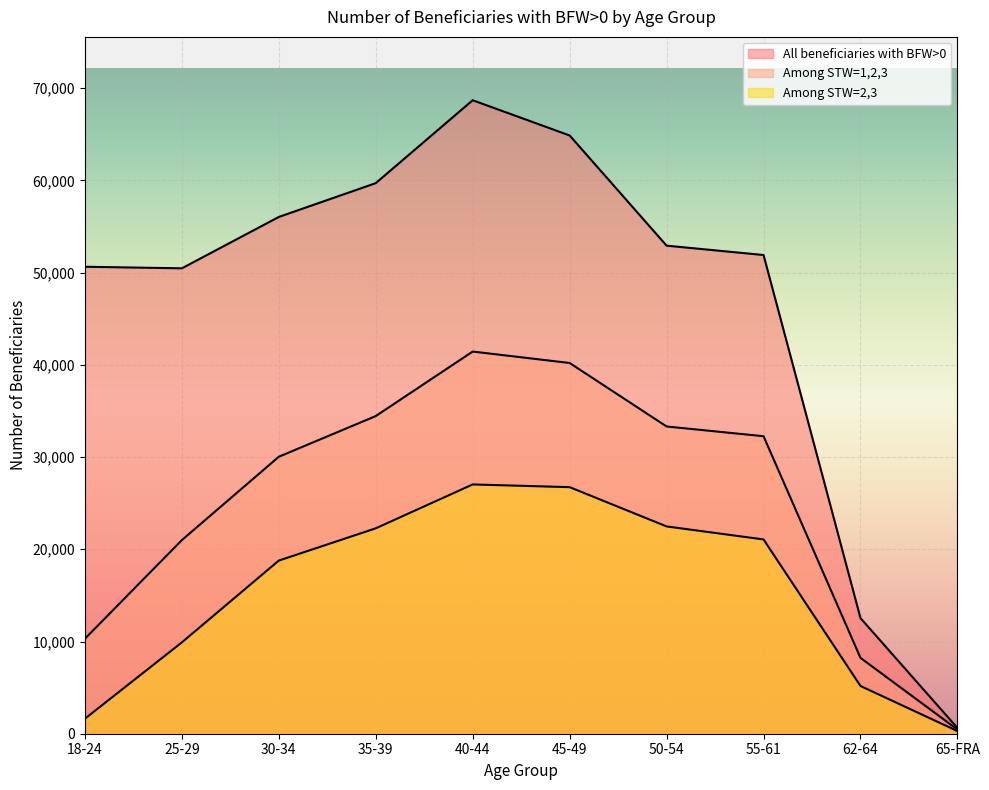

How many lines are shown in the chart?

3